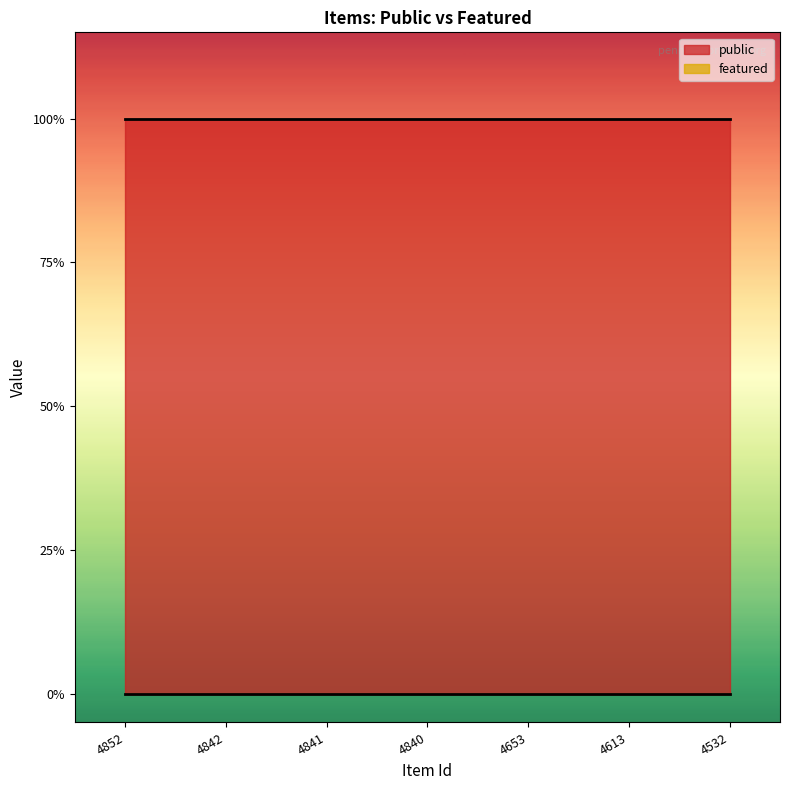

Does the chart display data point markers on the line(s)?

No